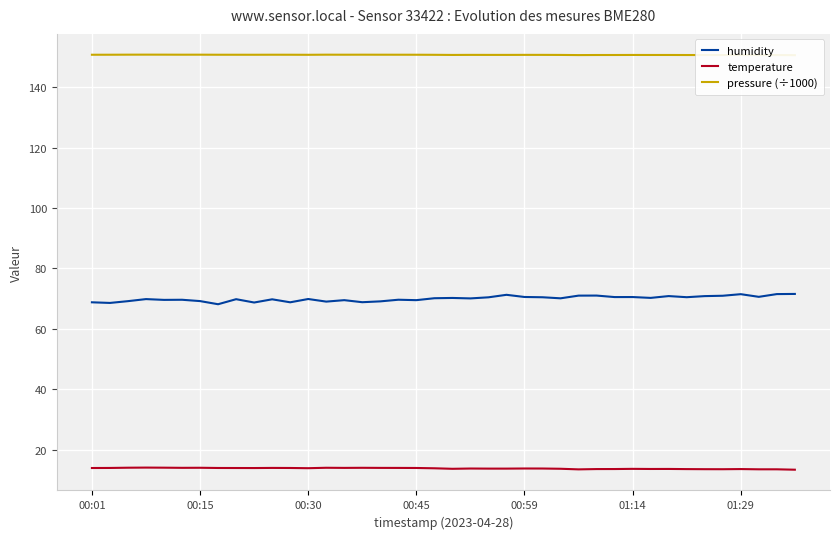

Between 00:01 and 17, which series saw the biggest shift?

humidity